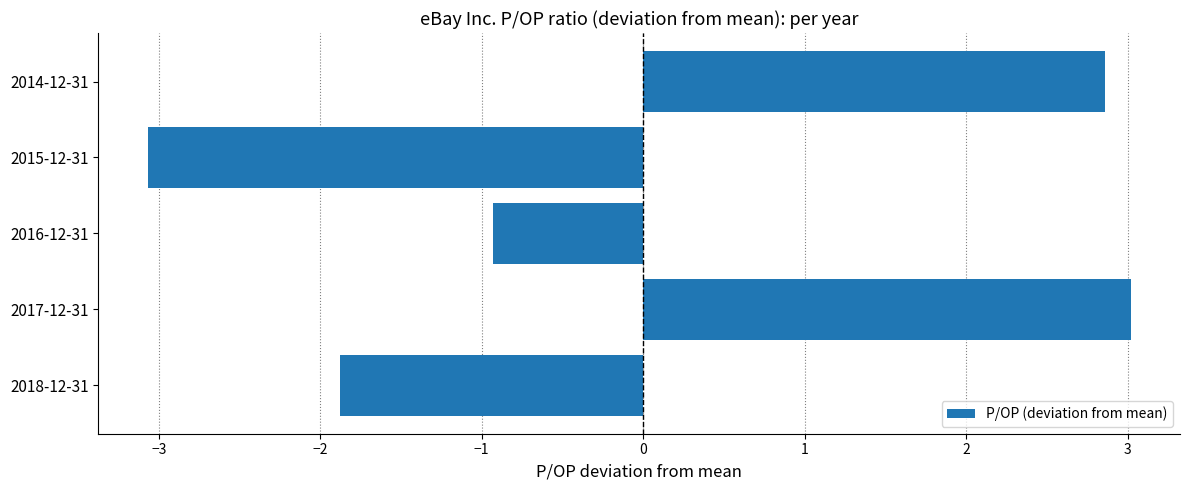

The chart shows a value of -0.9 at 2016-12-31. True or false?

True